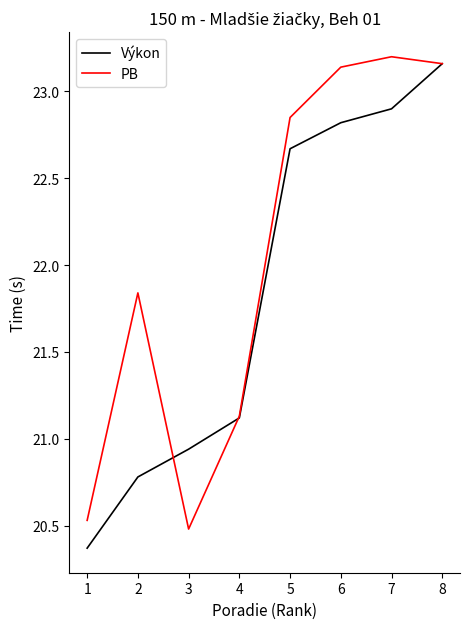

The PB series shows 23.2 at 7. True or false?

True